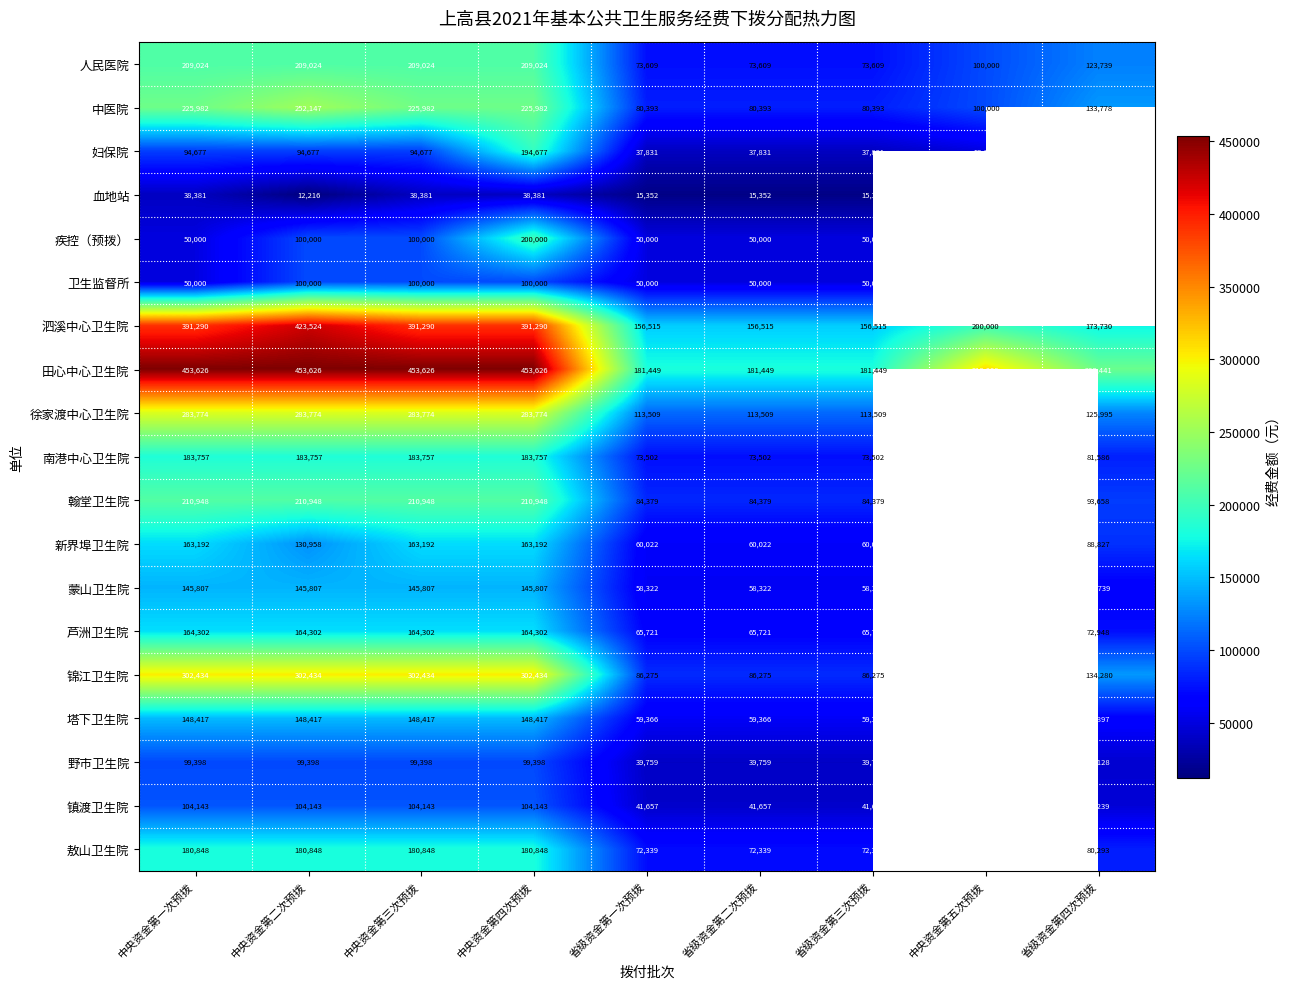

At which label is 田心中心卫生院 closest to 317537?

中央资金第五次预拨